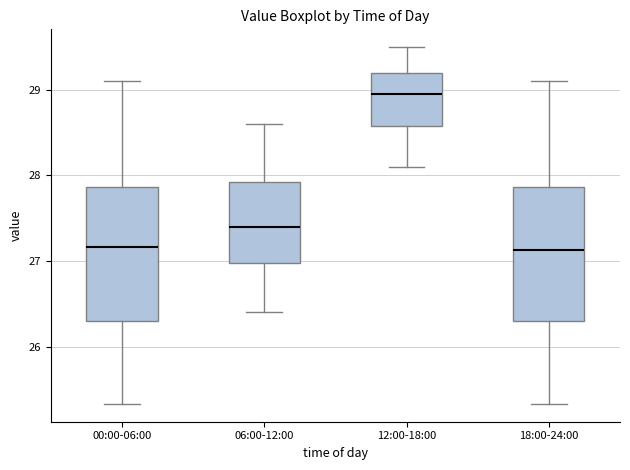

Where is the lower edge of the box for 12:00-18:00 on the y-axis? The values are not printed on the chart, so give them approximately, as read against the axis.

28.6